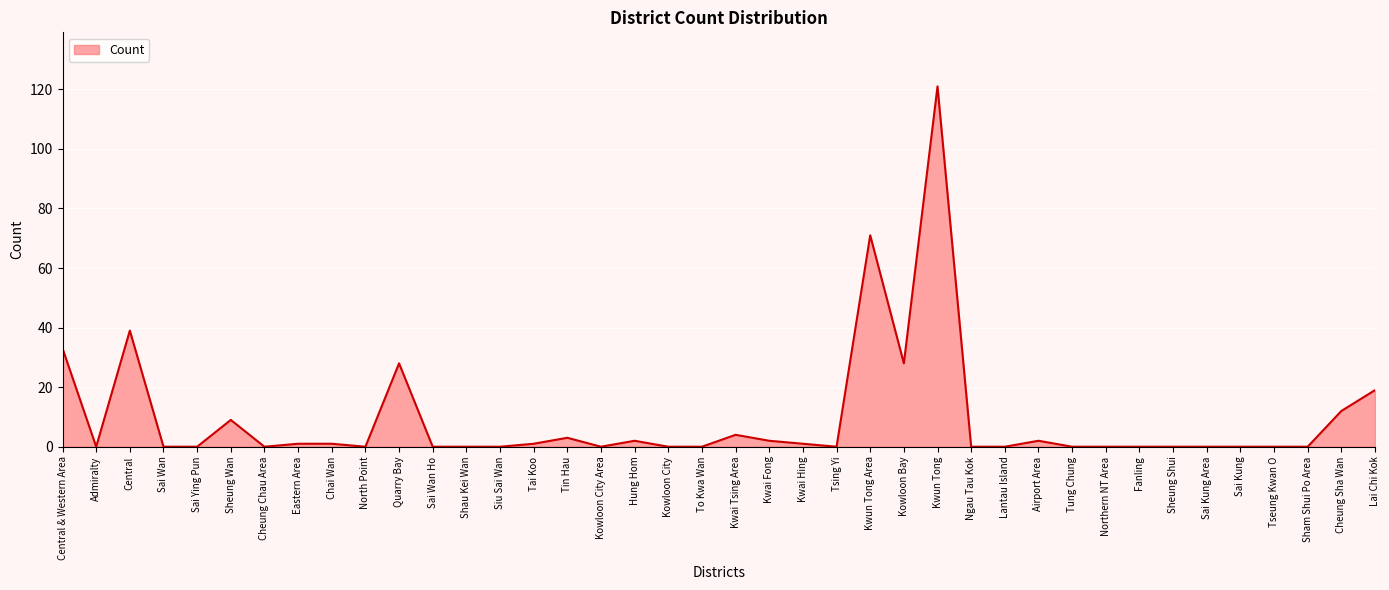

Which has a higher value, Cheung Chau Area or Sheung Wan?

Sheung Wan